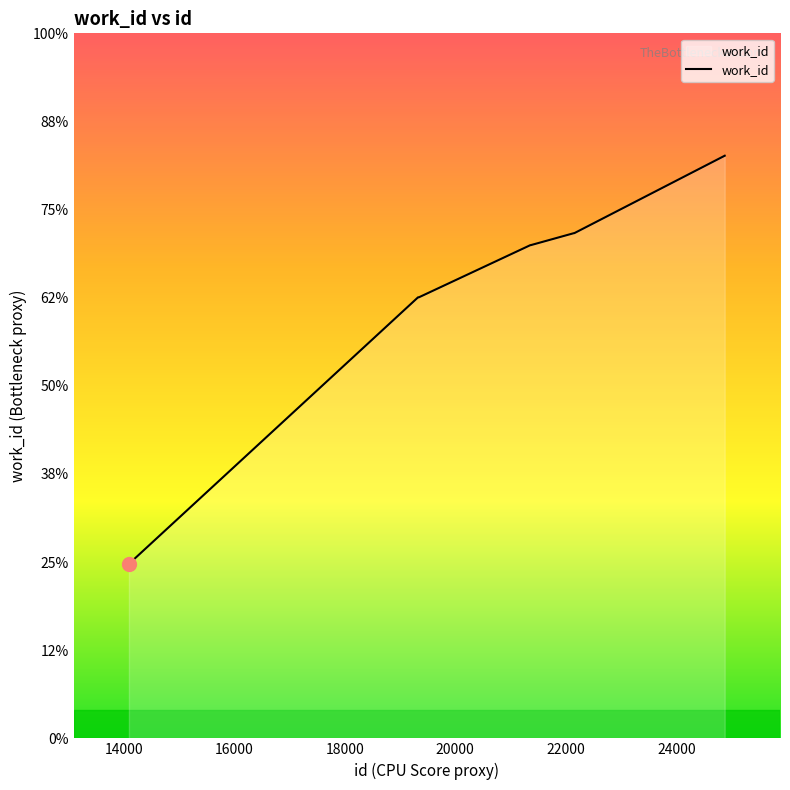

Does the chart display data point markers on the line(s)?

No